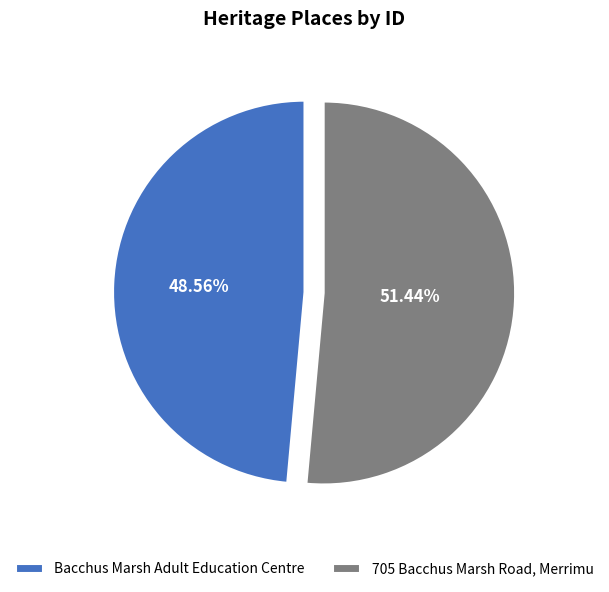

What is the majority slice?

705 Bacchus Marsh Road, Merrimu